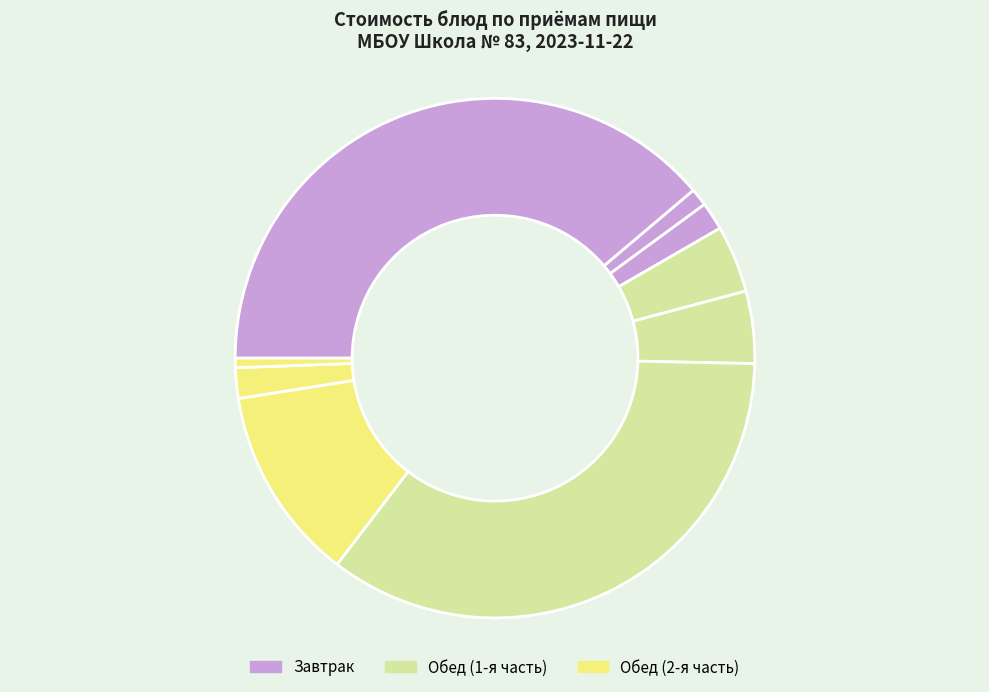

What is the largest slice in the pie chart?

Икра кабачковая